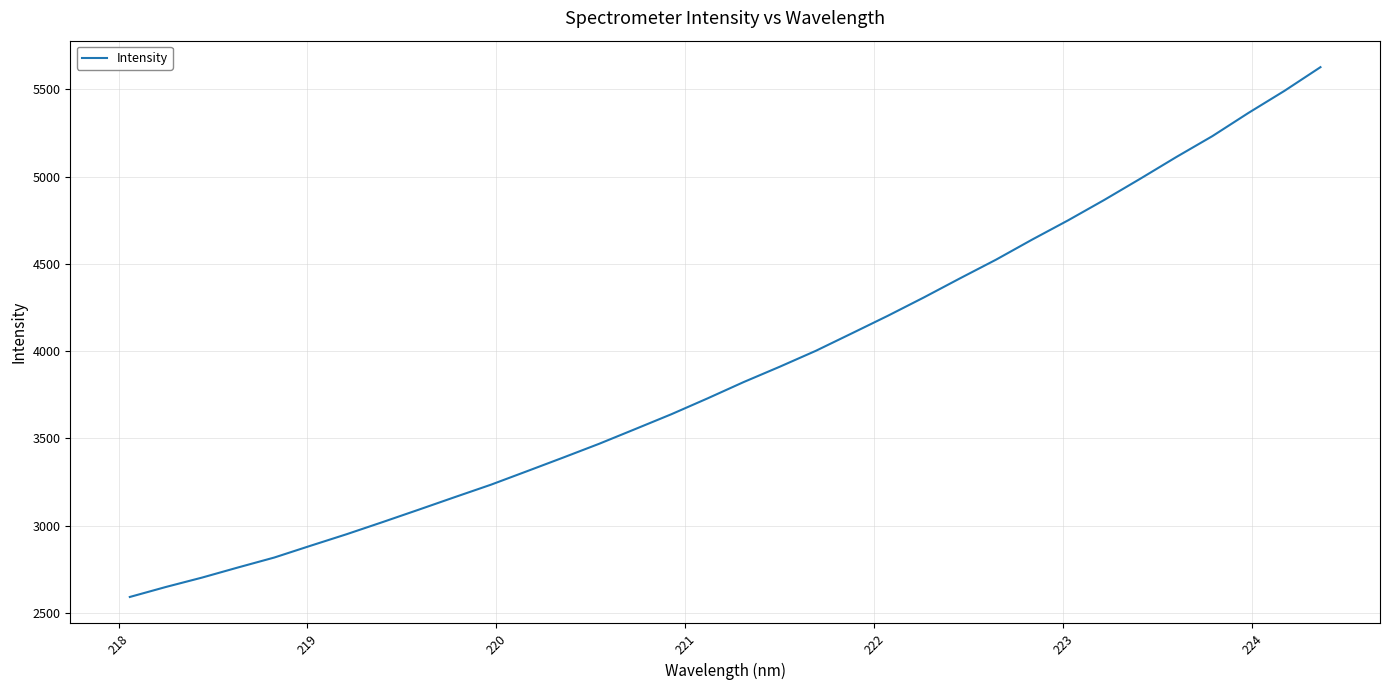

What is the maximum value shown in the chart?

5626.7